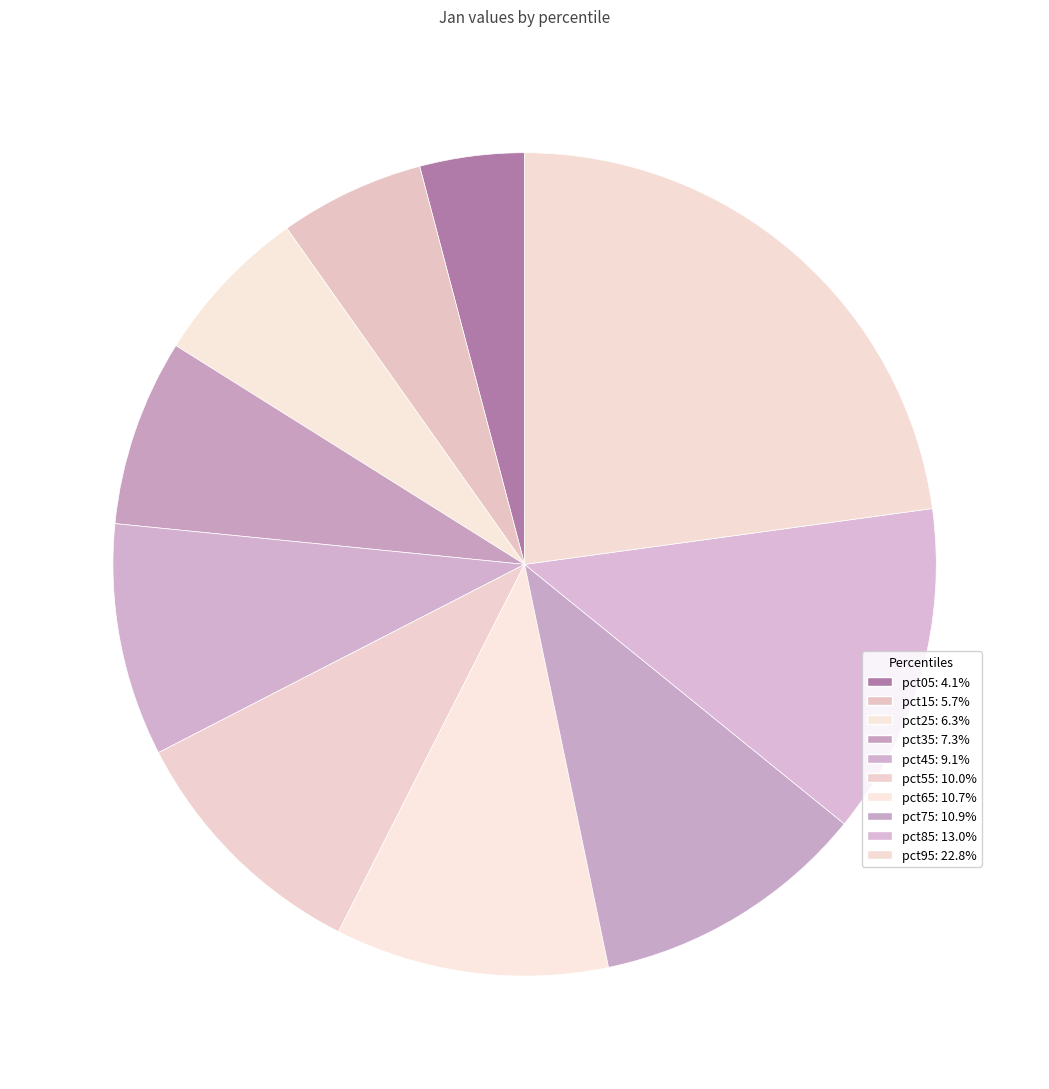

Does any single category account for the majority?

No